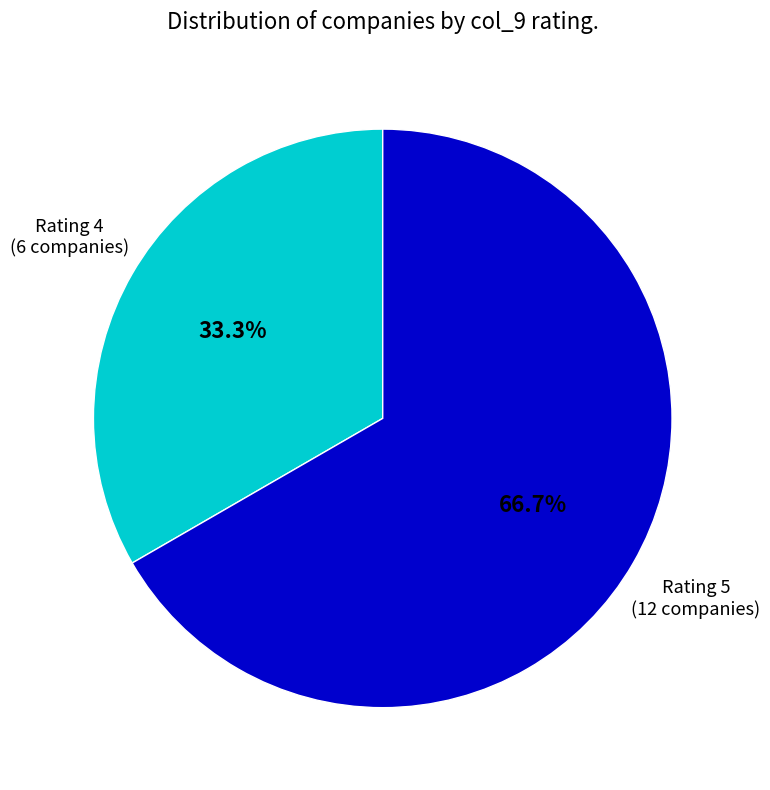

Does any single category account for the majority?

Yes